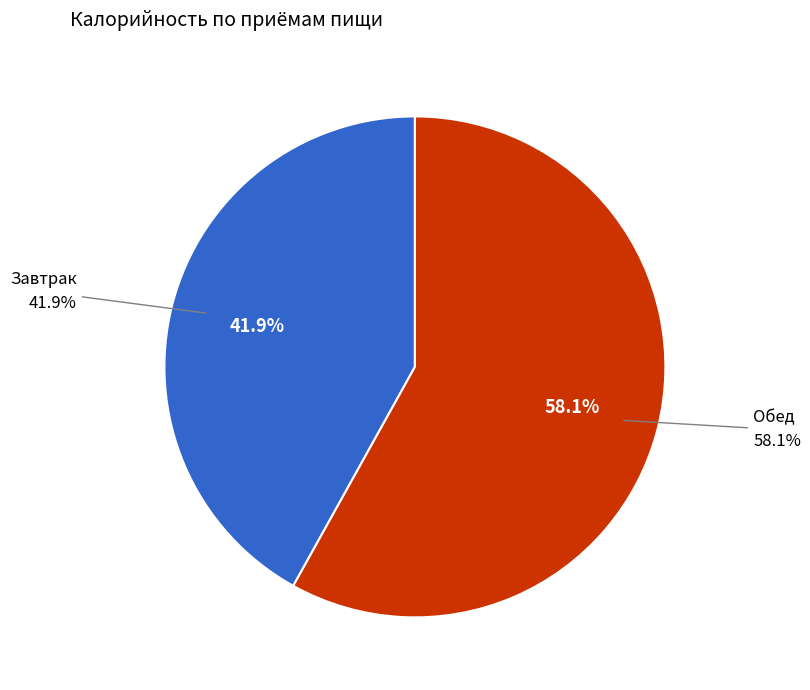

Which has a higher value, Обед or Завтрак?

Обед